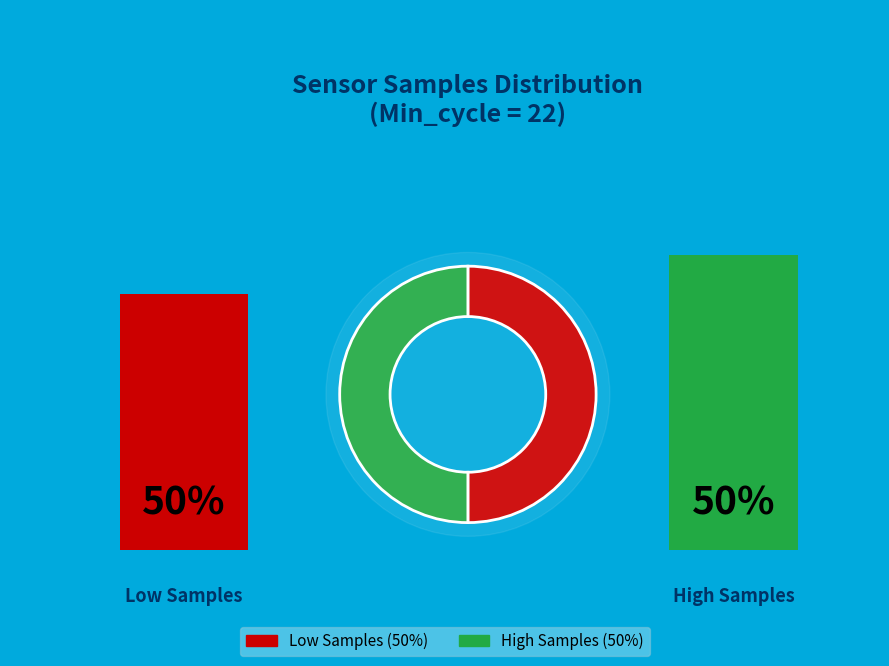

Is 36 the majority of the pie?

No